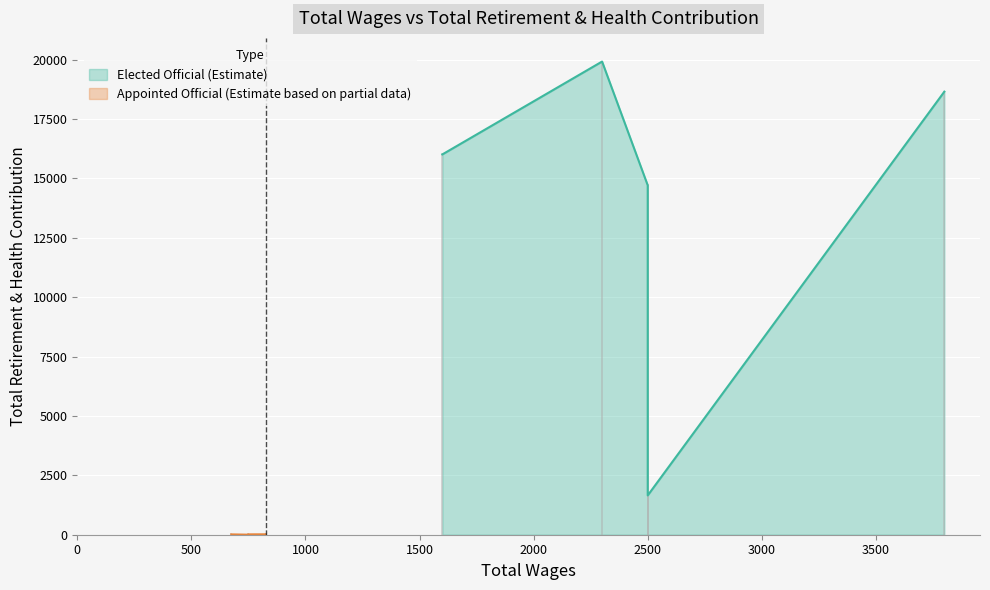

What is the difference between the maximum and second lowest values?

19900